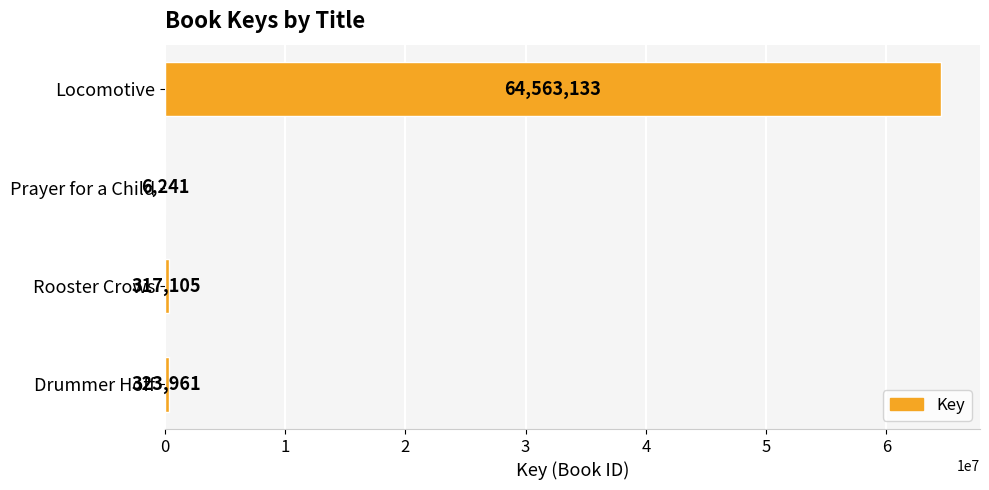

The chart shows a value of 6241 at Prayer for a Child. True or false?

True